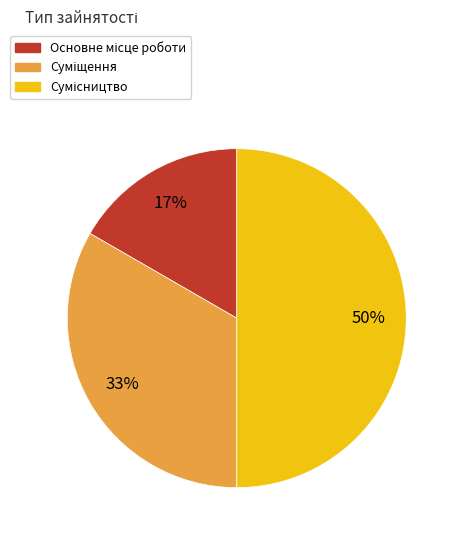

To the nearest percent, what is the difference between the largest and smallest slice percentages?

33%